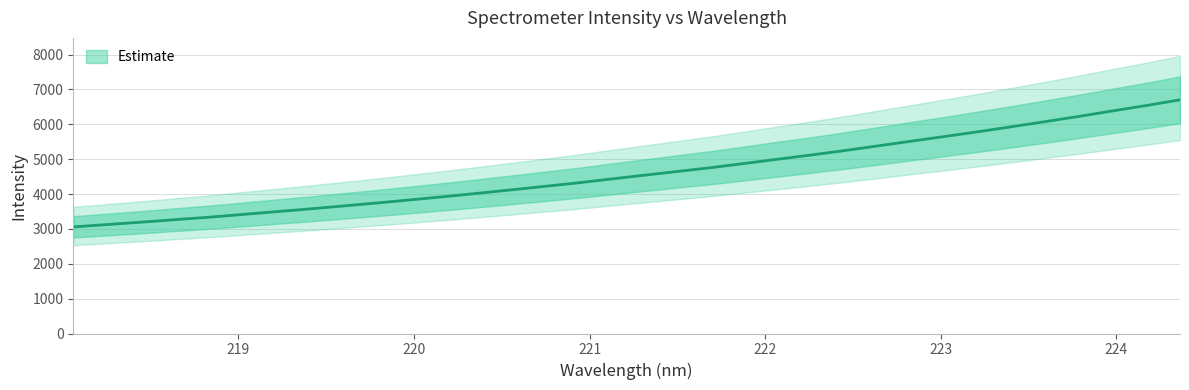

What is the value of the 30th point from the left?

6081.3